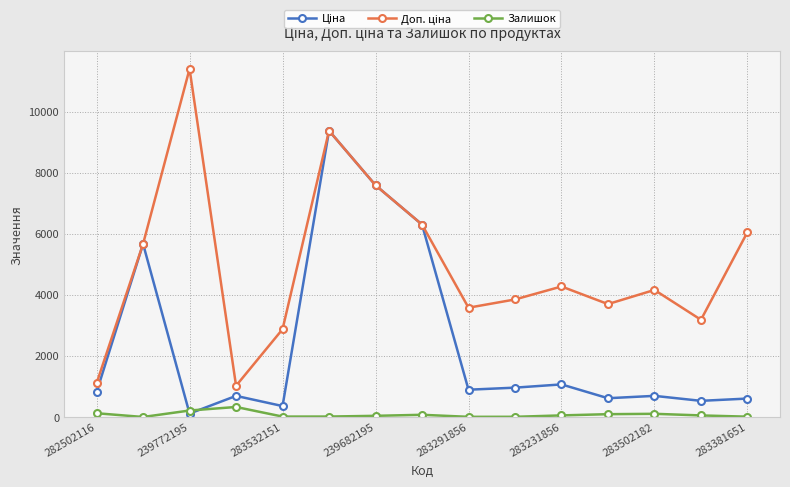

What is the maximum value shown in the chart?

11410.0